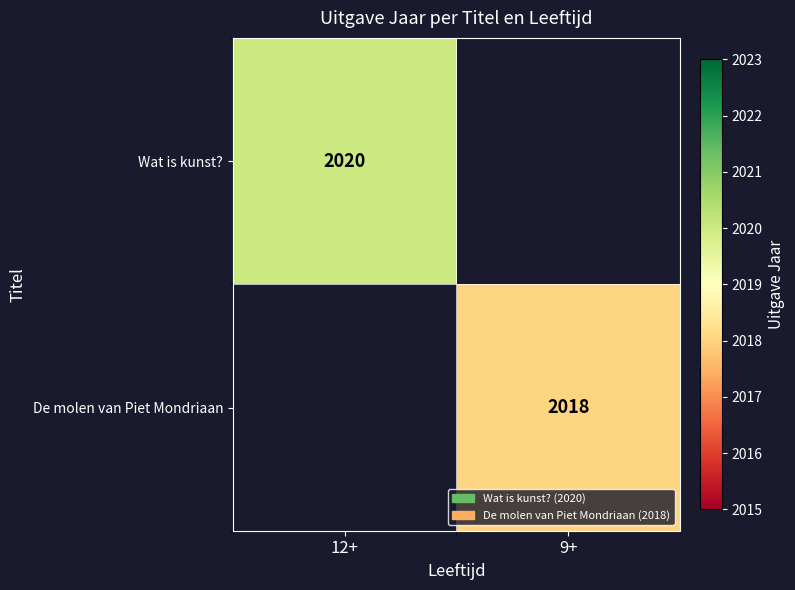

At how many categories does at least one series exceed 2019?

1